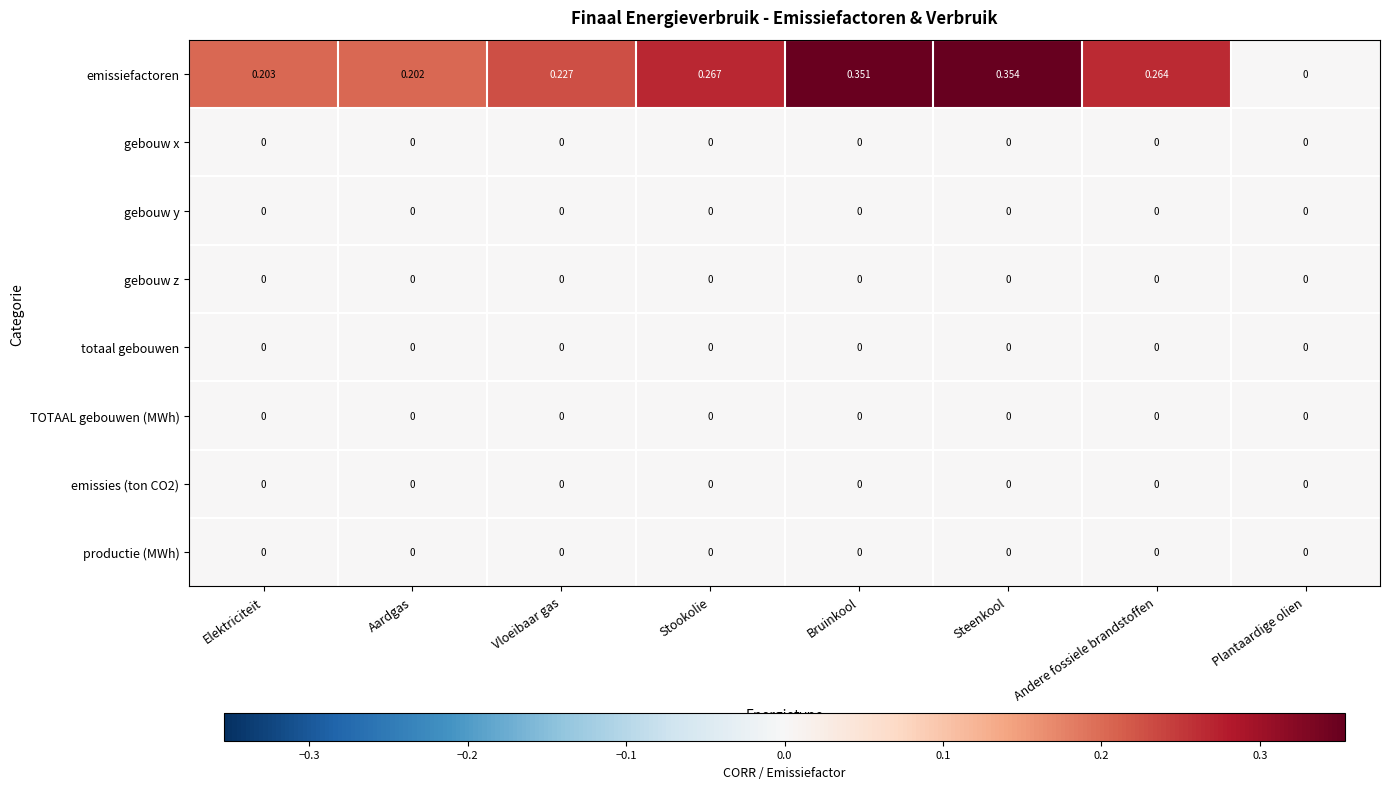

Which series has the largest total across all categories?

emissiefactoren